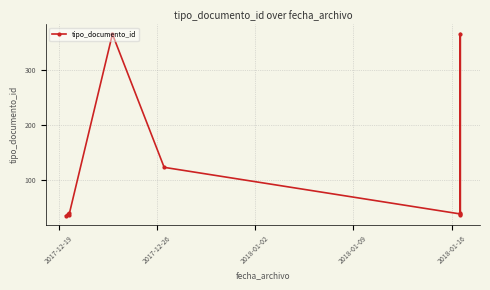

The value at 2017-12-19 is 7. True or false?

False